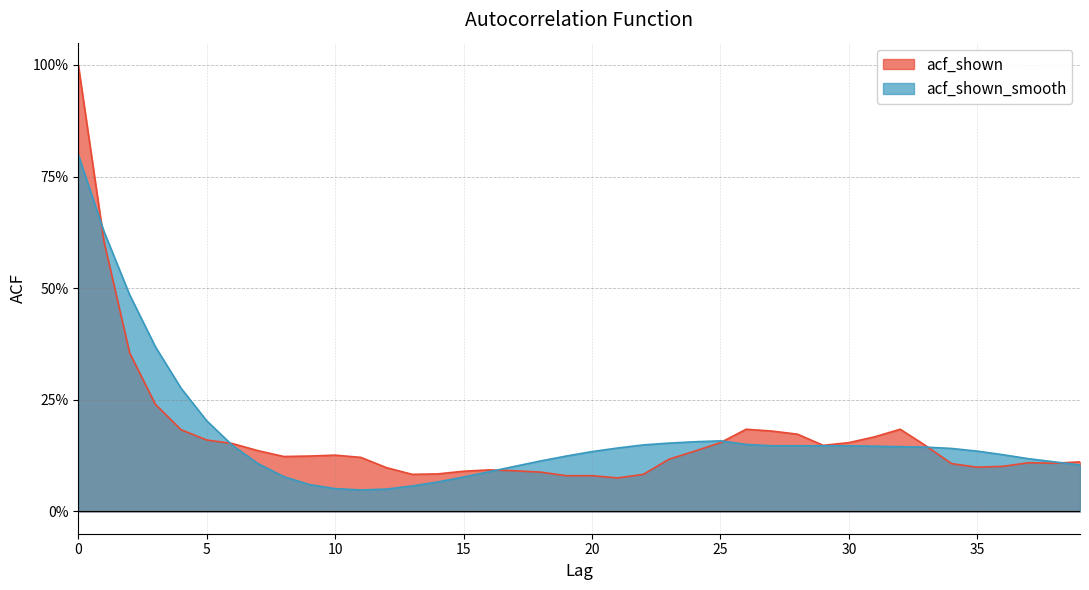

Reading right to left, transcribe all the data shown in this chart.

acf_shown: 0.1	0.1	0.1	0.1	0.1	0.1	0.1	0.2	0.2	0.2	0.1	0.2	0.2	0.2	0.2	0.1	0.1	0.1	0.1	0.1	0.1	0.1	0.1	0.1	0.1	0.1	0.1	0.1	0.1	0.1	0.1	0.1	0.1	0.2	0.2	0.2	0.2	0.4	0.6	1.0
acf_shown_smooth: 0.1	0.1	0.1	0.1	0.1	0.1	0.1	0.1	0.1	0.1	0.1	0.1	0.1	0.1	0.2	0.2	0.2	0.1	0.1	0.1	0.1	0.1	0.1	0.1	0.1	0.1	0.1	0.1	0.0	0.1	0.1	0.1	0.1	0.1	0.2	0.3	0.4	0.5	0.6	0.8